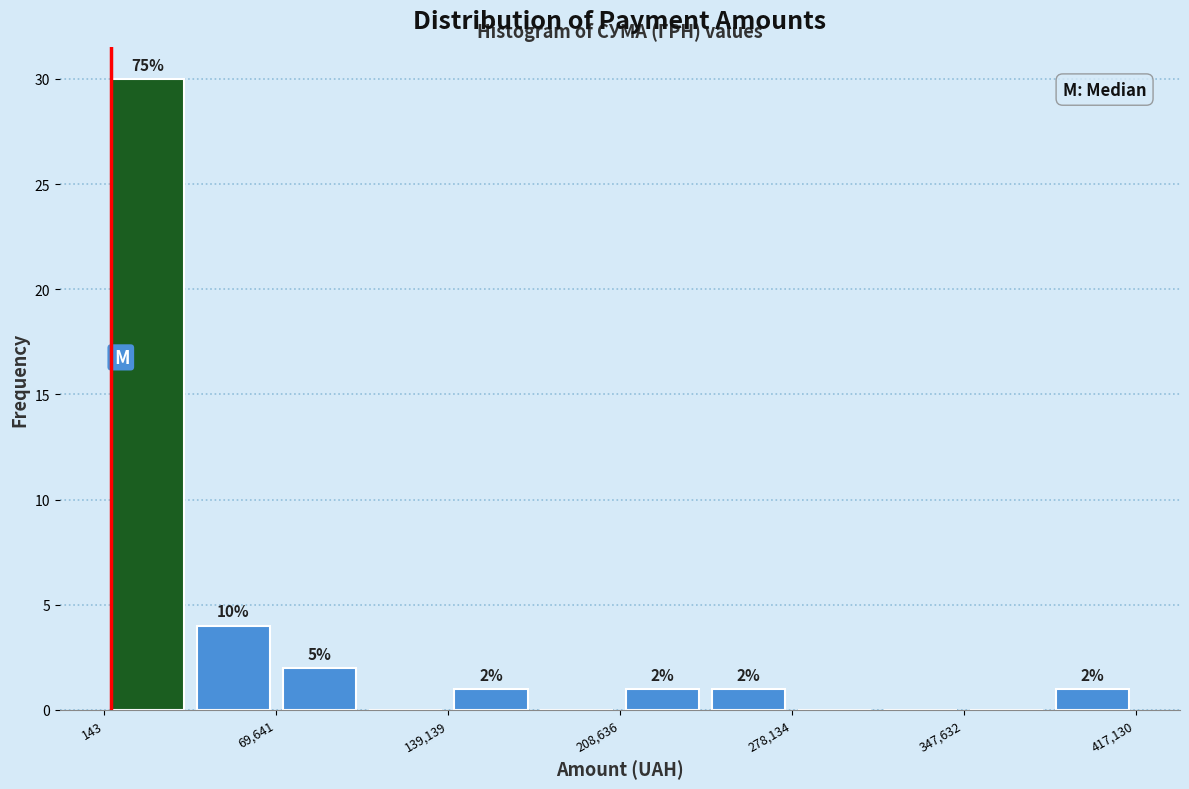

Read against the x-axis, roughly where is the centre of the tallest bar?

20000